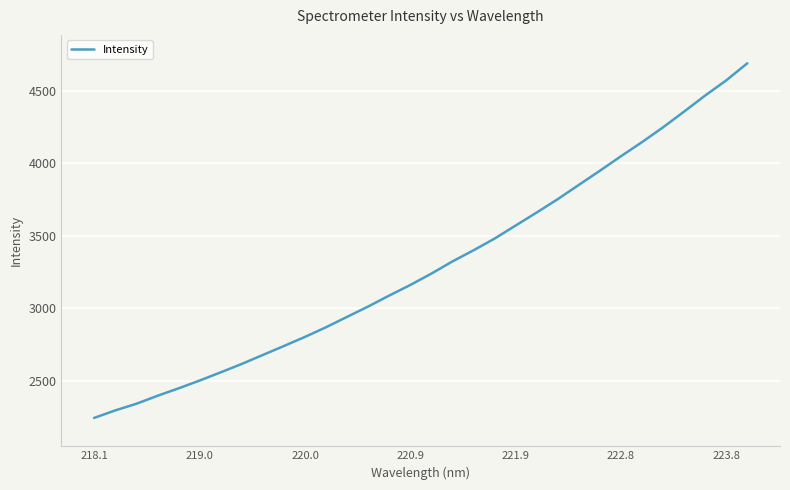

What is the minimum value shown in the chart?

2245.2